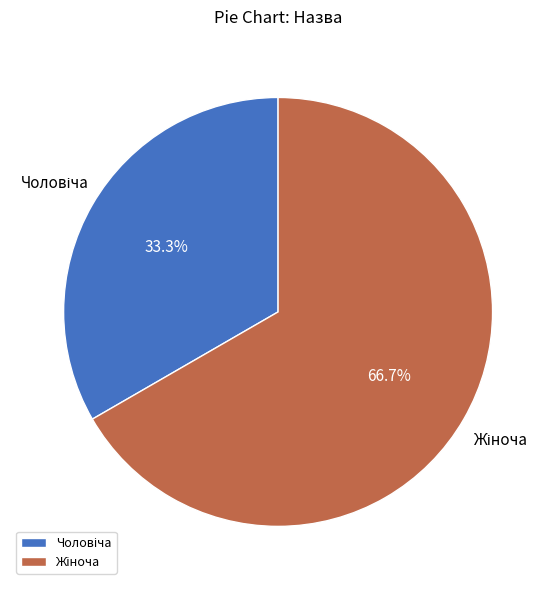

Does any single category account for the majority?

Yes